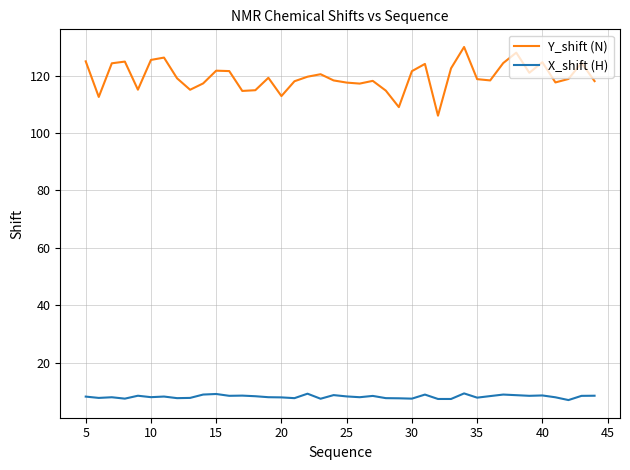

List the series in order of their peak value, lowest first.

X_shift (H), Y_shift (N)